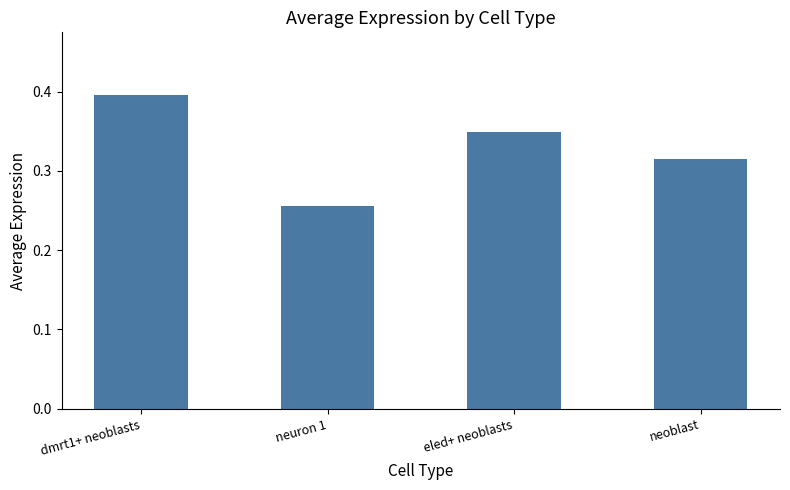

What is the difference between the second highest and minimum values?

0.1